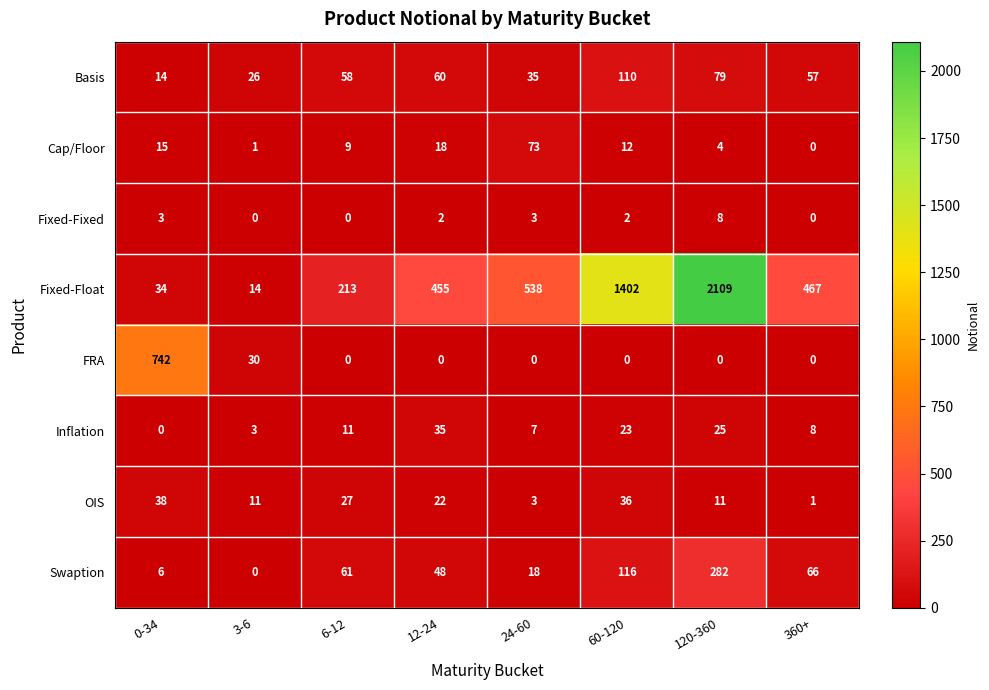

Between 3-6 and 360+, which series saw the biggest shift?

Fixed-Float